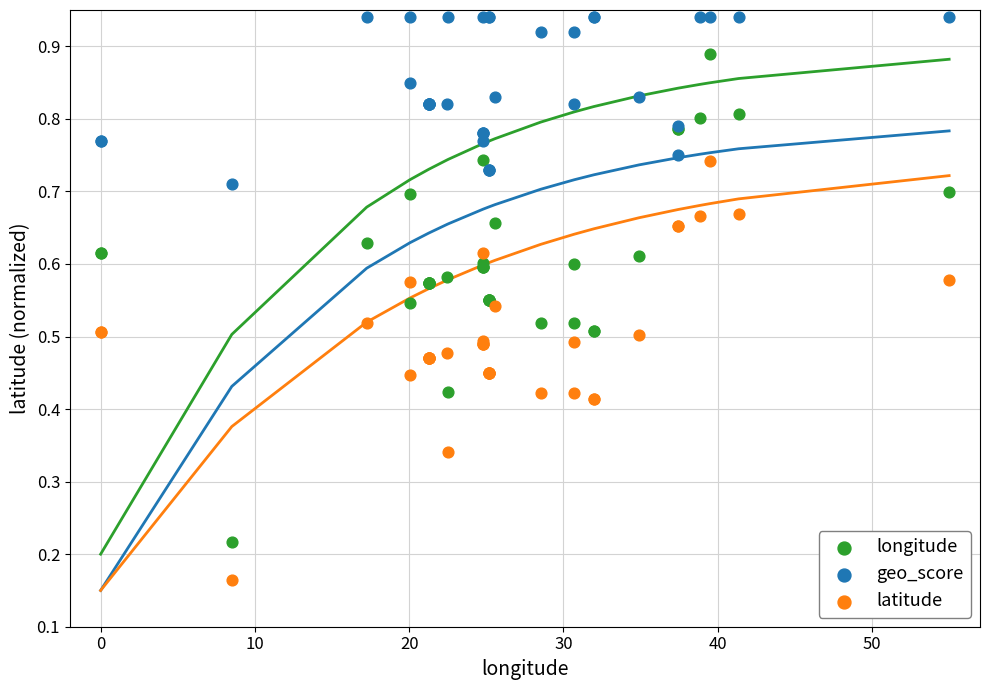

What is the X range (max minus min) for the scatter plot?

55.0